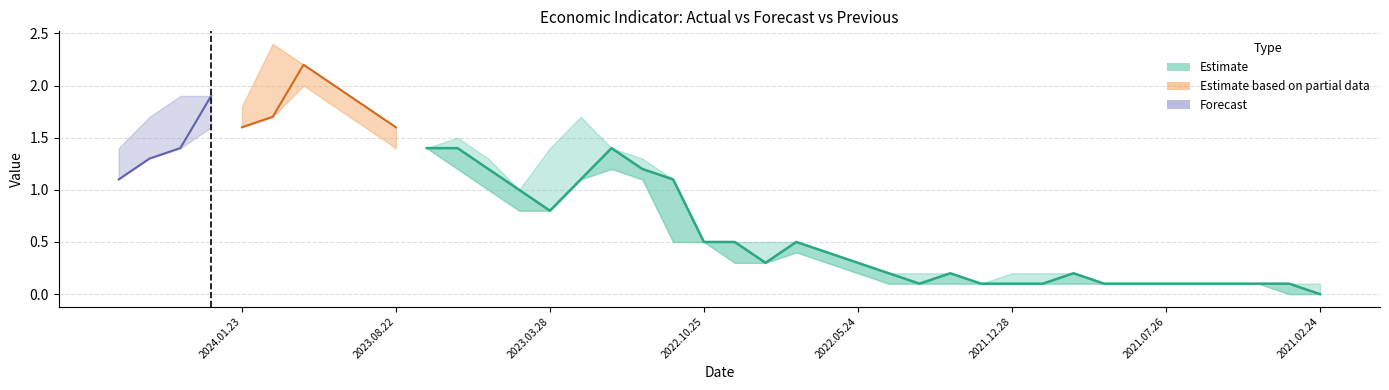

True or false: PreviousValue has more than 0 points higher than both neighbors.

True